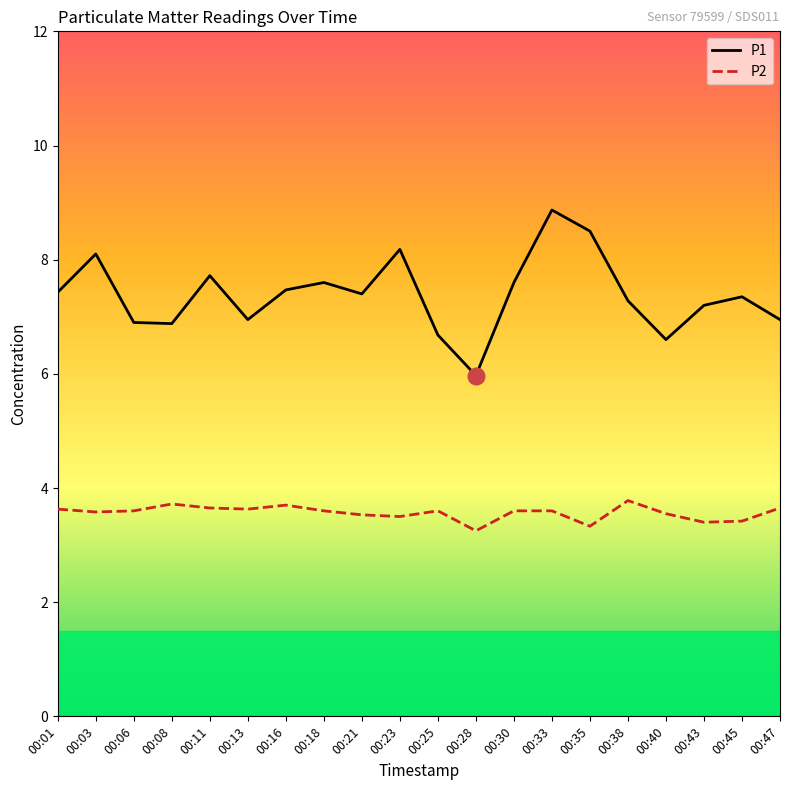

Which series has the largest total across all categories?

P1